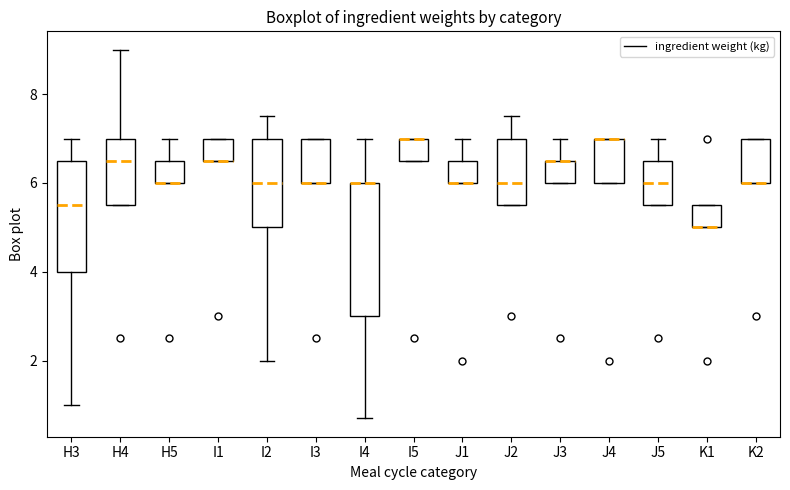

Comparing the boxes themselves (not the whiskers), which one is the tallest?

I4